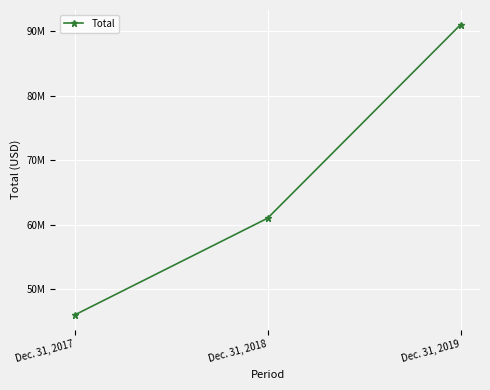

What is the average value?

66012809